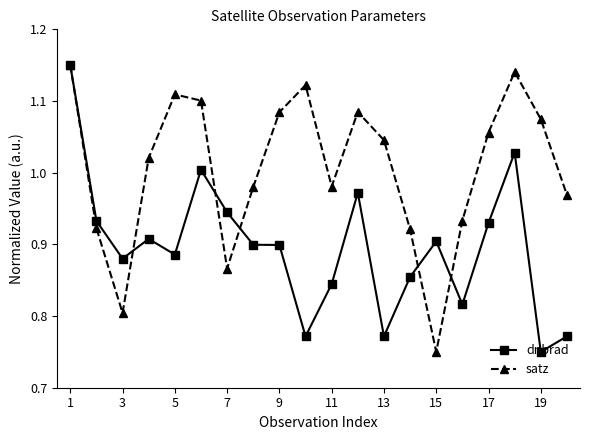

True or false: dnbrad has more than 2 points higher than both neighbors.

True